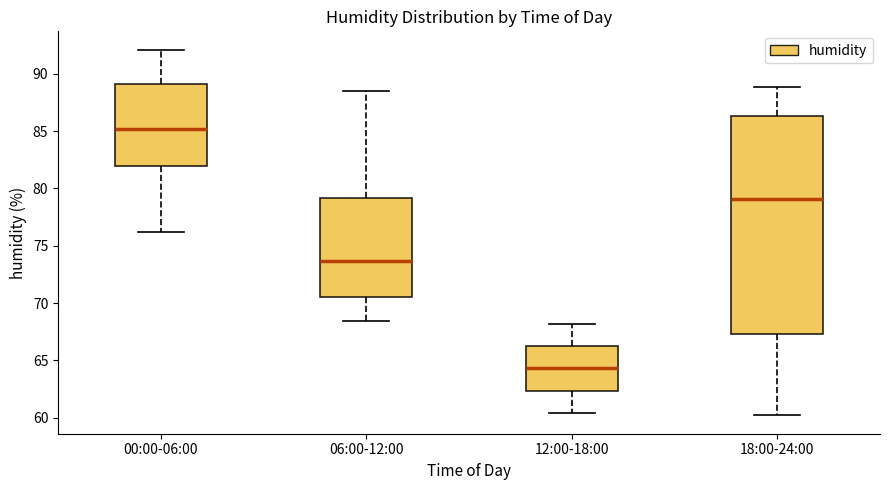

Where does the upper whisker of the box for 18:00-24:00 end on the y-axis? The values are not printed on the chart, so give them approximately, as read against the axis.

89.0